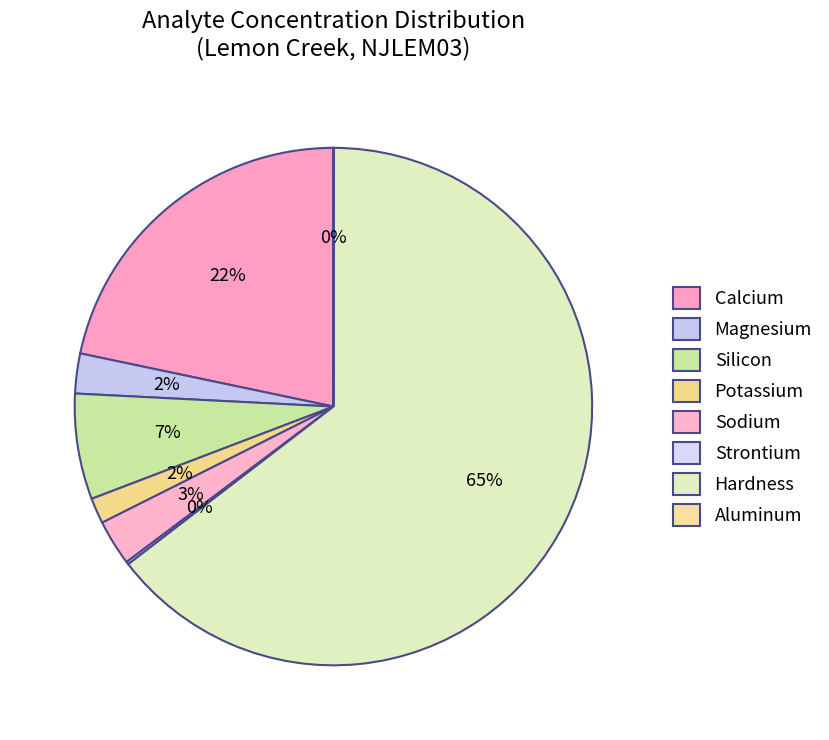

What is the change in value from Strontium to Hardness?

+34.1